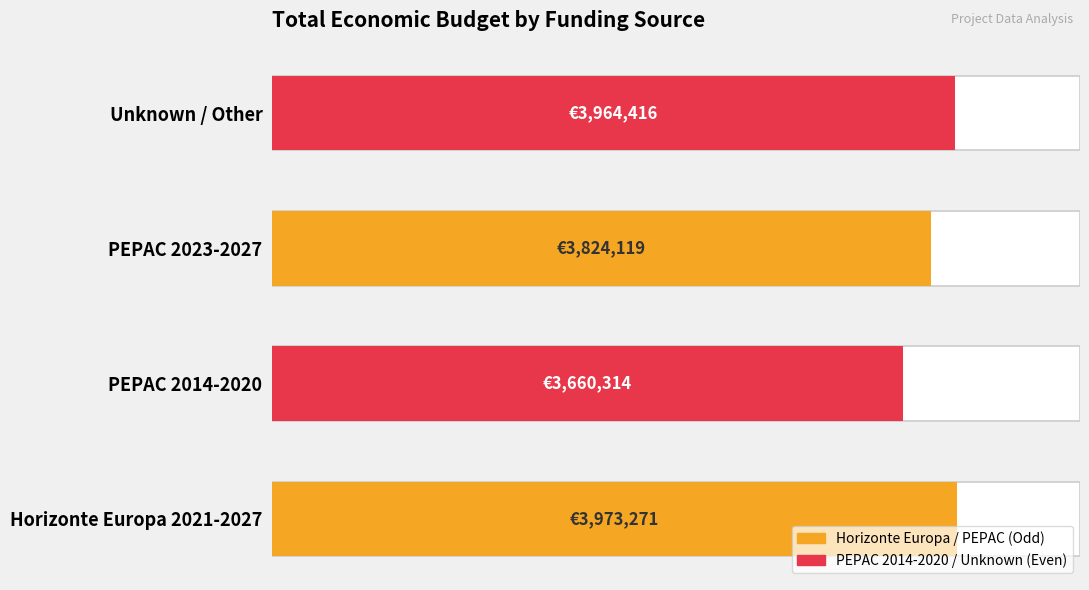

What is the ratio of the value at Unknown / Other to the value at Horizonte Europa 2021-2027?

1.0